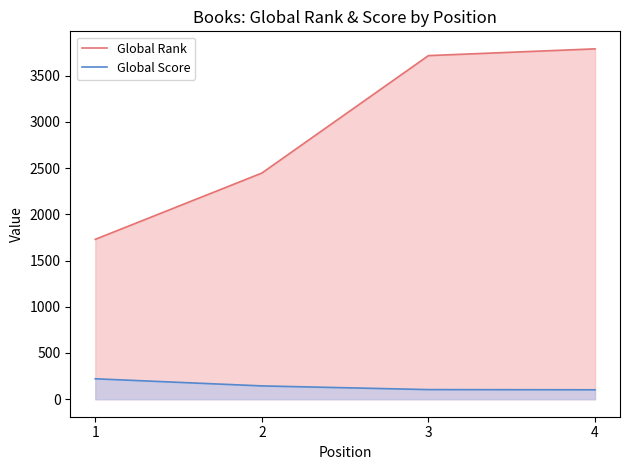

Which series has the largest range (max minus min)?

Global Rank